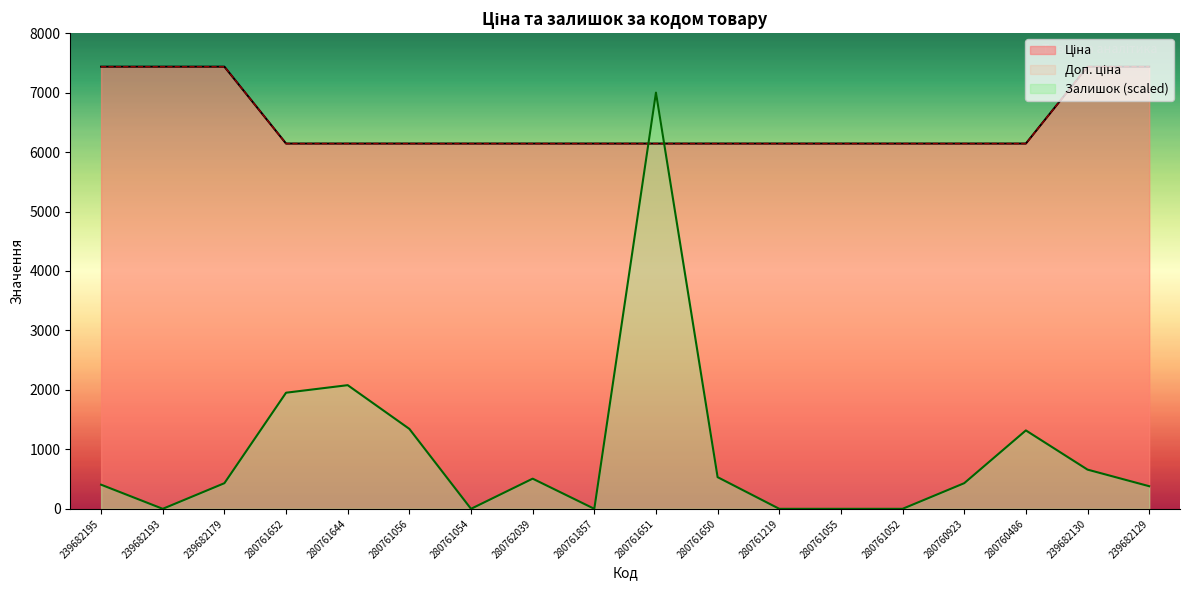

Is the value of Ціна at 239682179 greater than the value of Доп. ціна at 239682129?

No